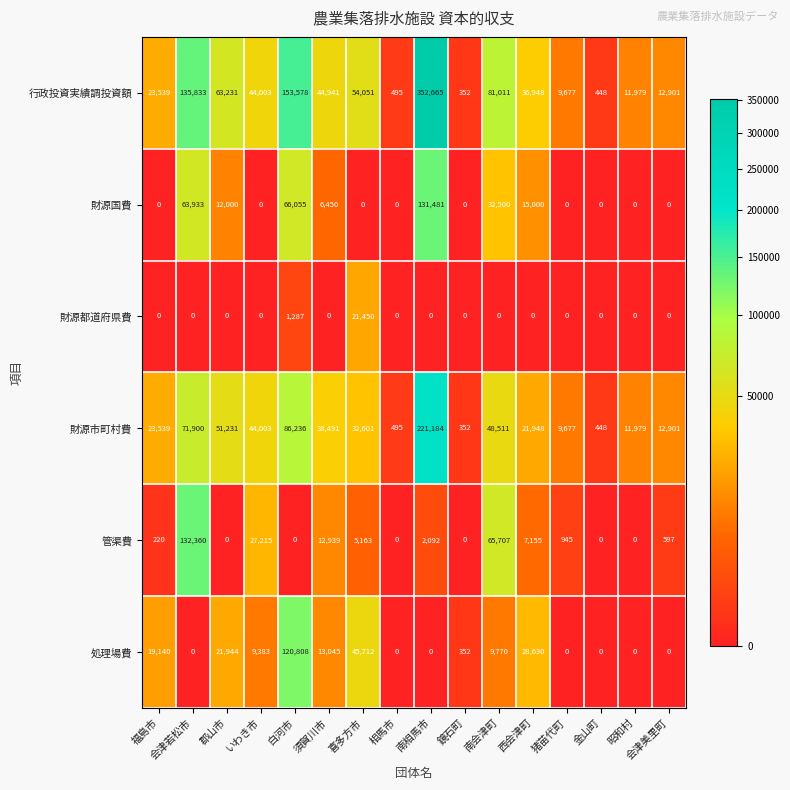

At which label does 管渠費 first exceed 945?

会津若松市